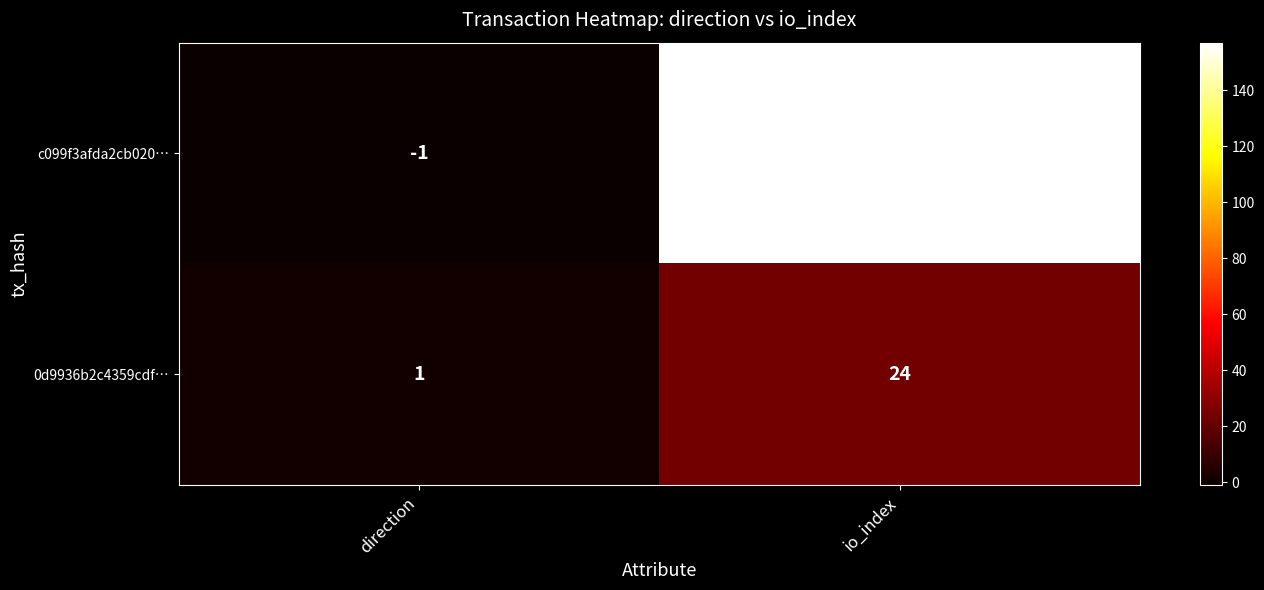

What is the total value across all series at io_index?

181